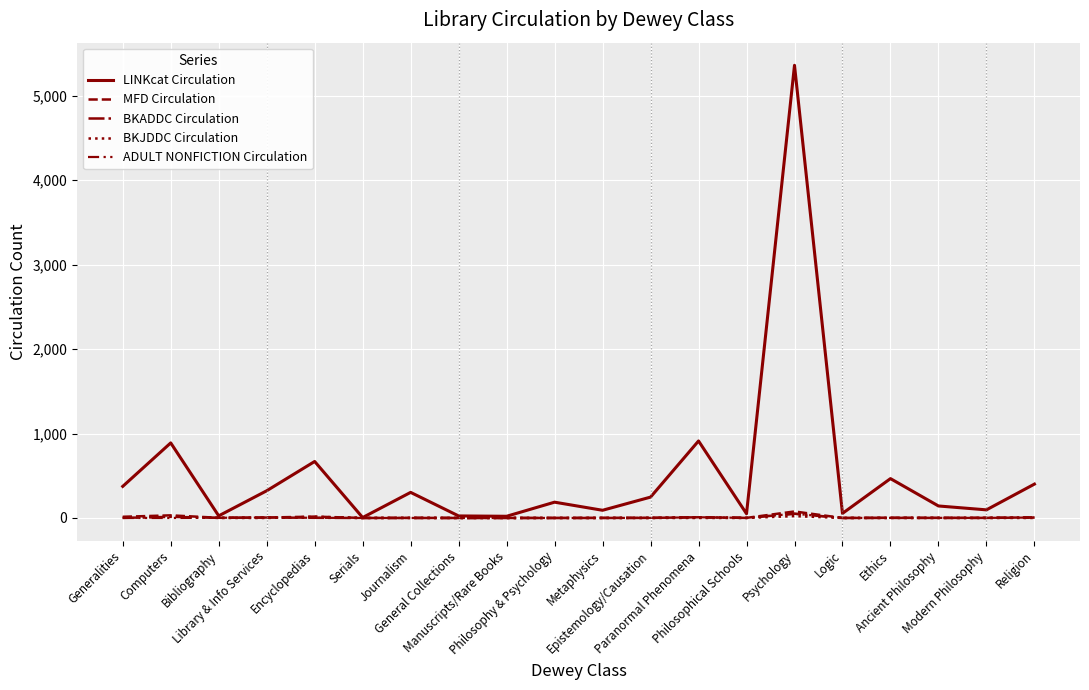

What is the label of the 5th point from the right?

Logic